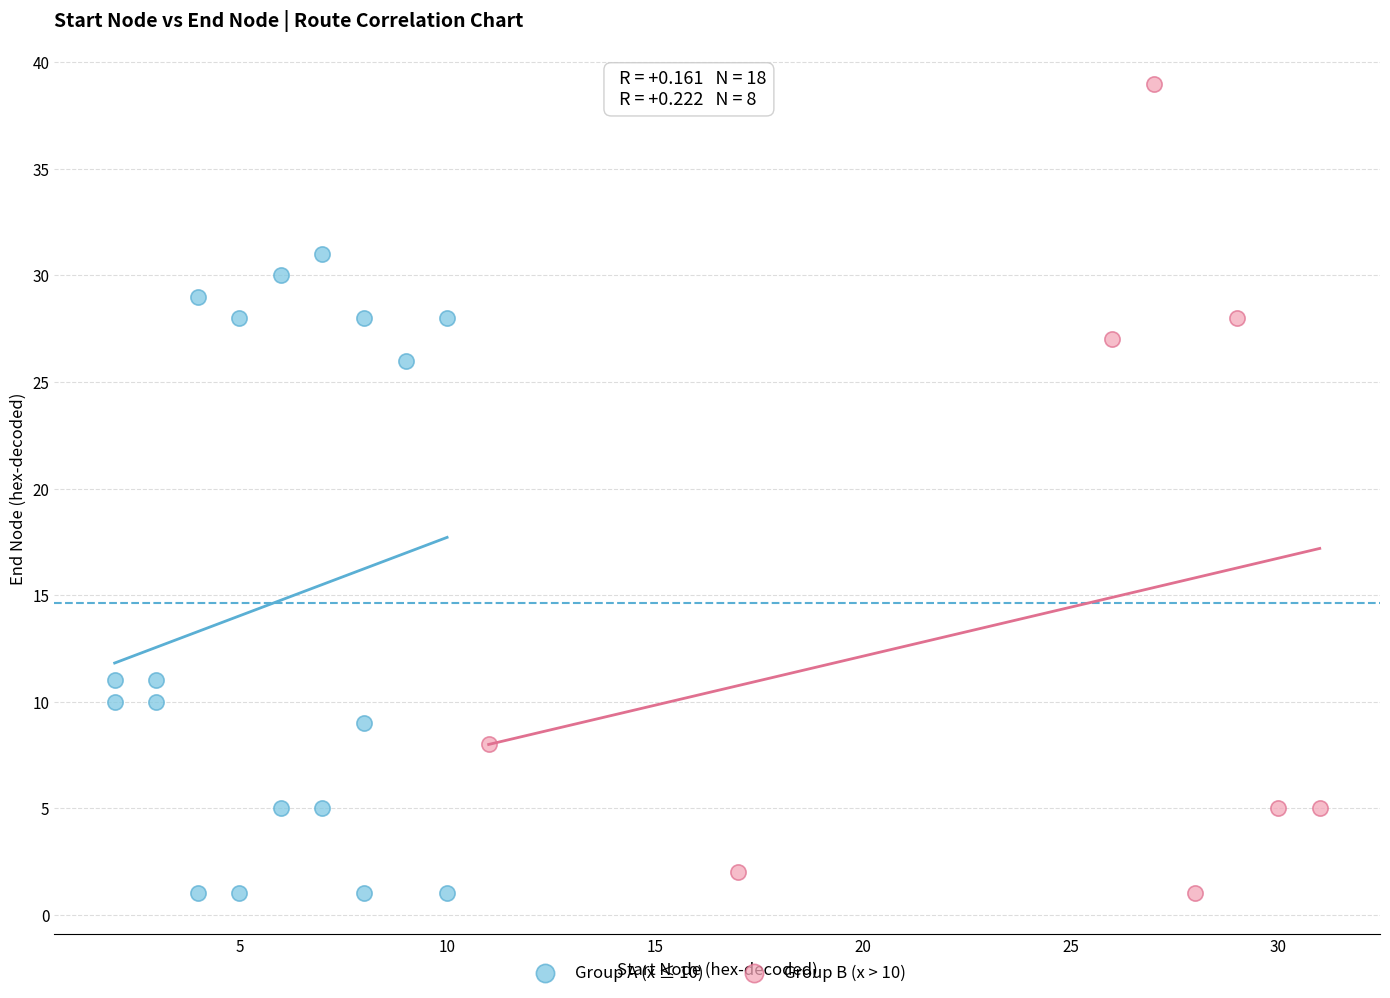

Which series has the widest spread of Y values?

Group B (x > 10)